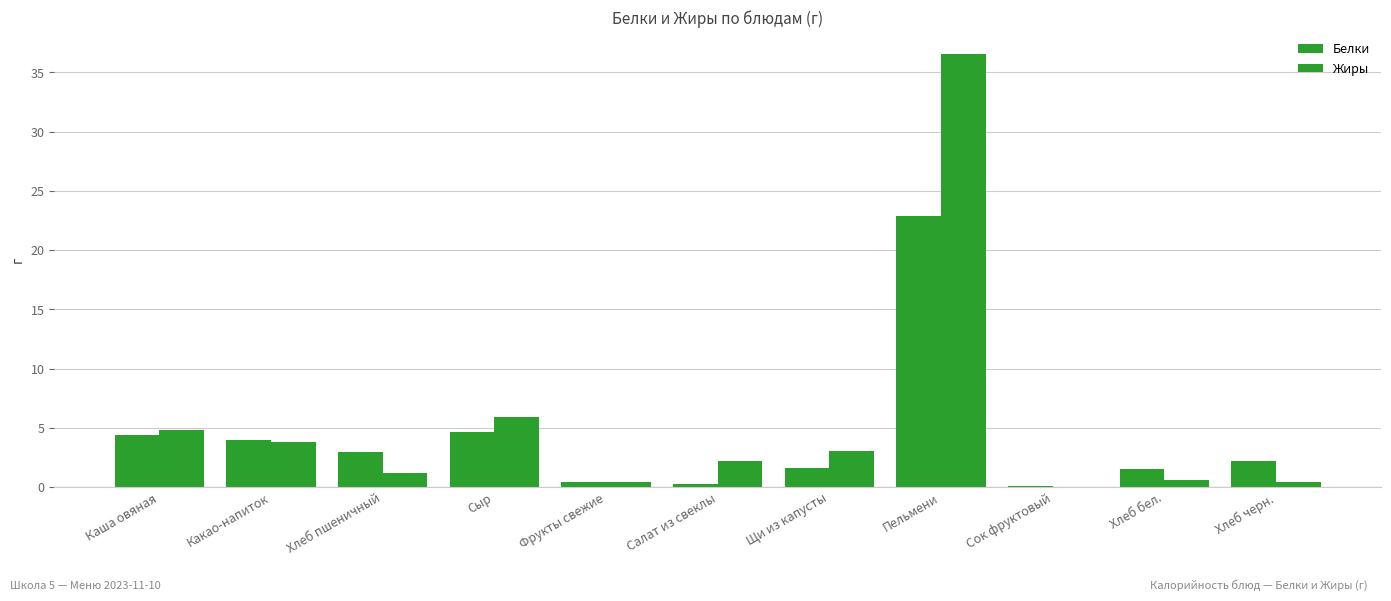

What value does the Жиры series have at Фрукты свежие?

0.4